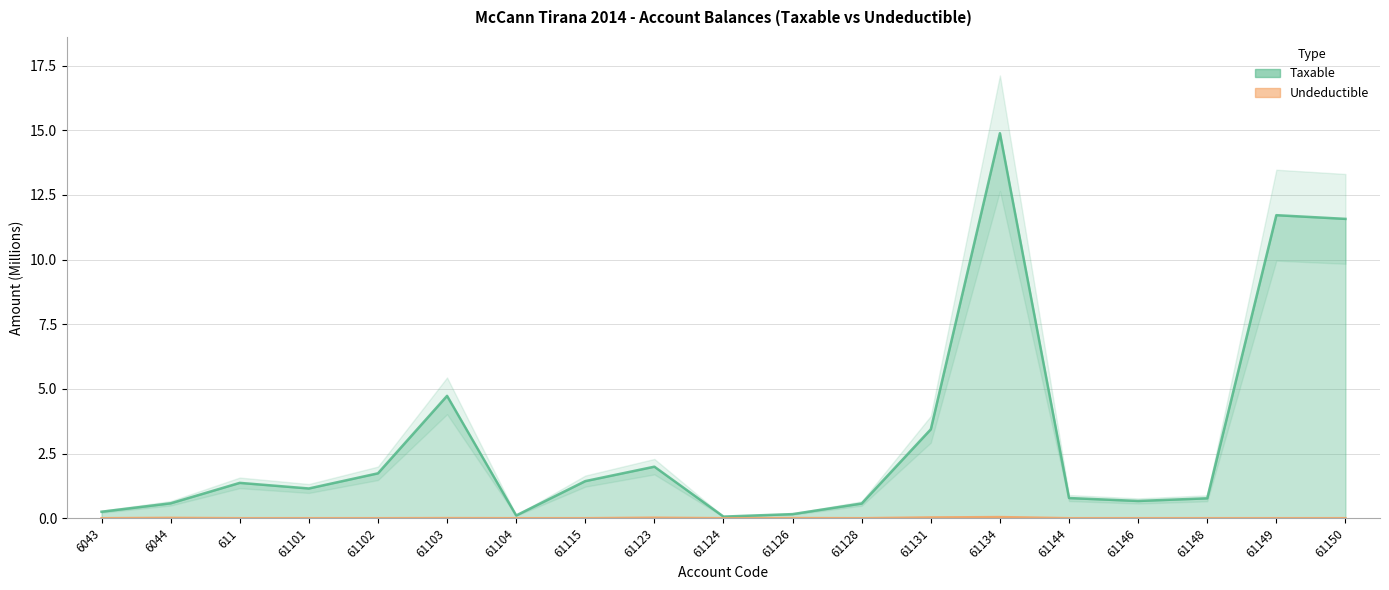

How many categories are shown in the chart?

19